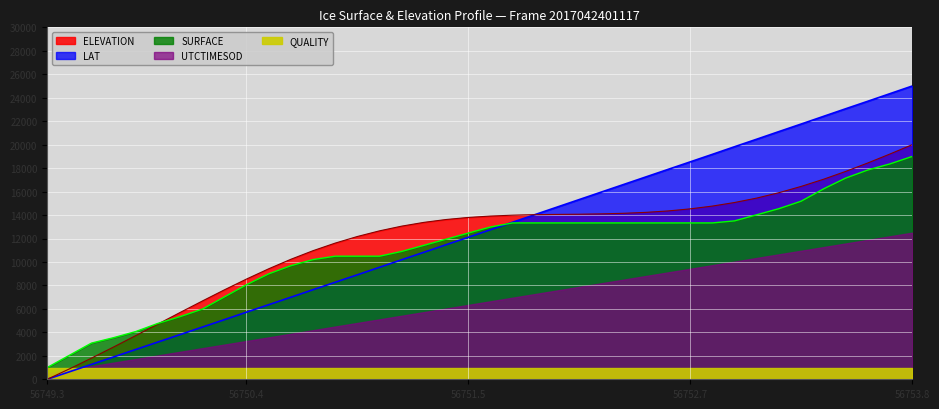

Which category has the lowest value in the ELEVATION series?

56749.3